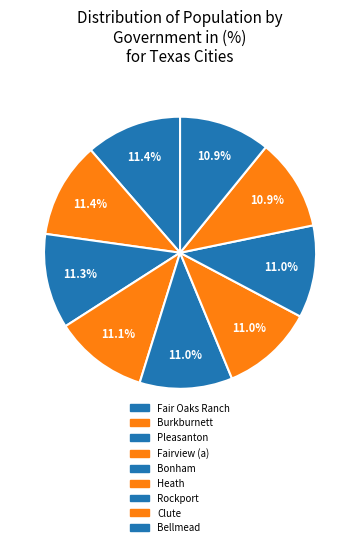

How much of the chart is everything except Heath?

89.0%